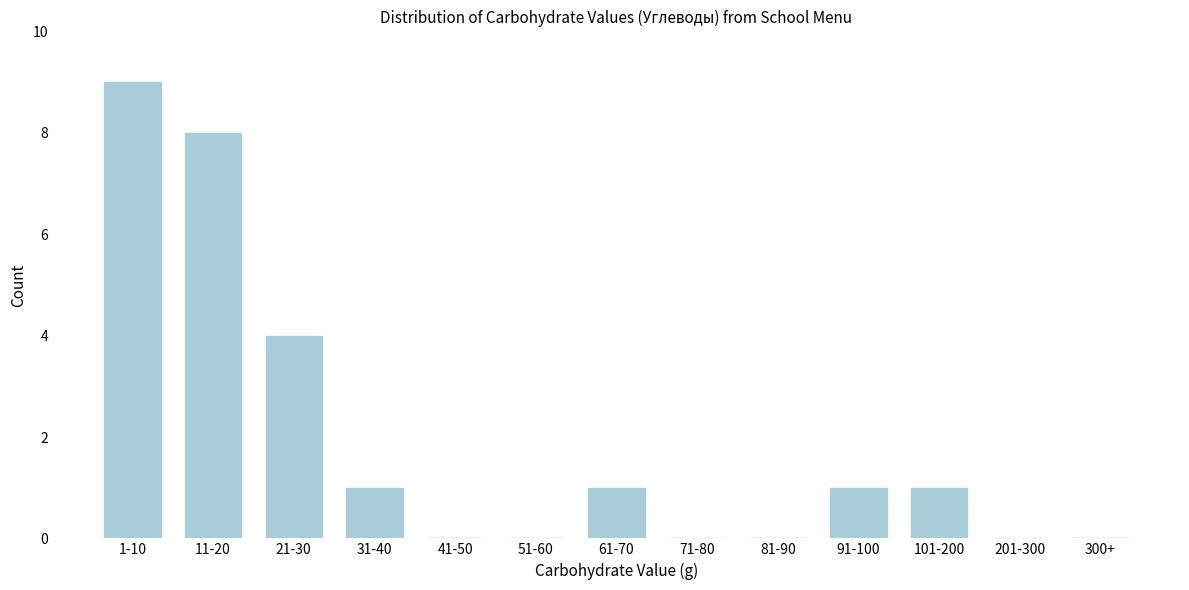

Reading left to right, what are all the values shown in this chart?

1-10=9	11-20=8	21-30=4	31-40=1	41-50=0	51-60=0	61-70=1	71-80=0	81-90=0	91-100=1	101-200=1	201-300=0	300+=0